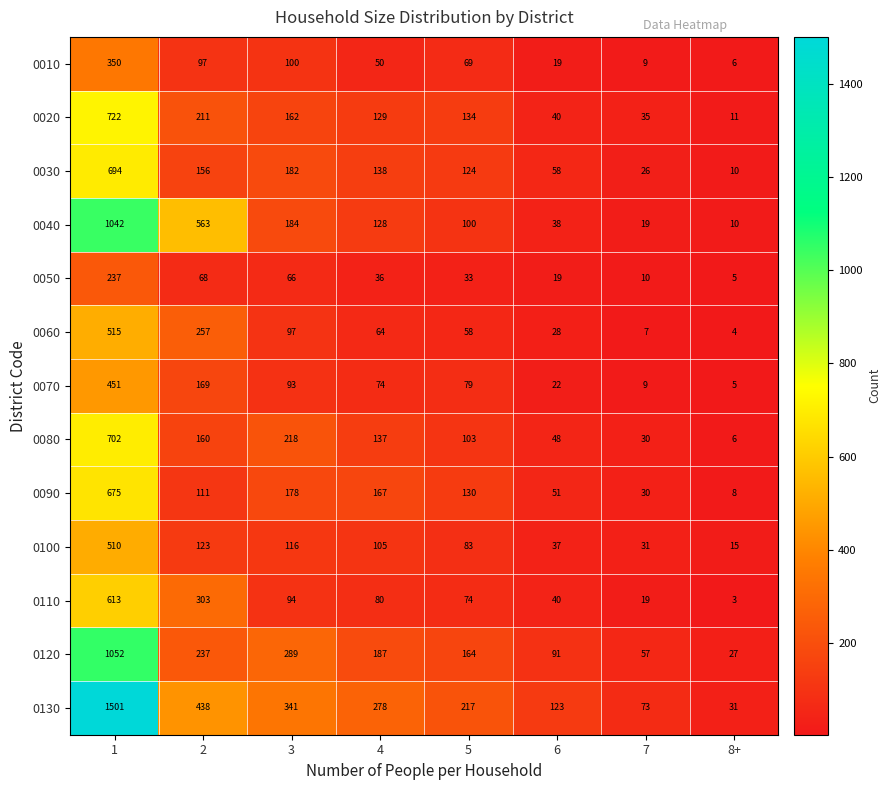

What is the difference between the highest and lowest values at 4?

242